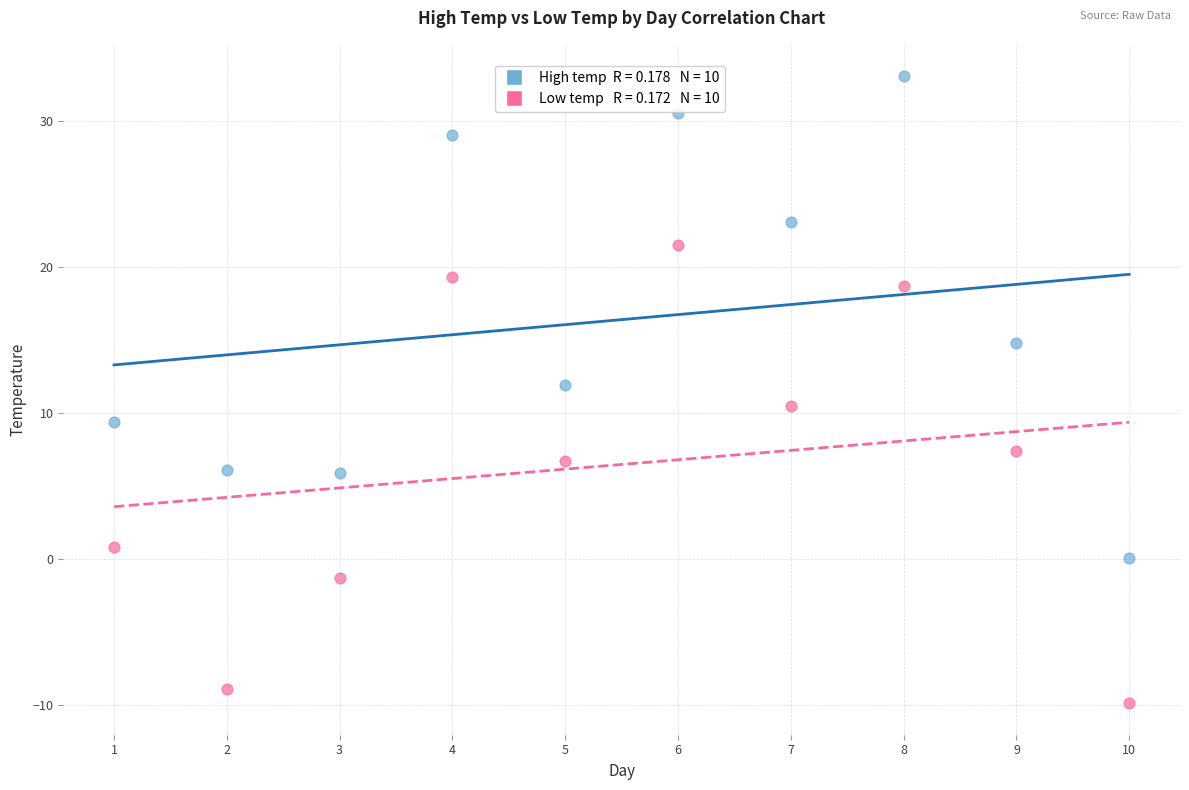

Across all data points, what is the range of Y values (max minus min)?

43.0